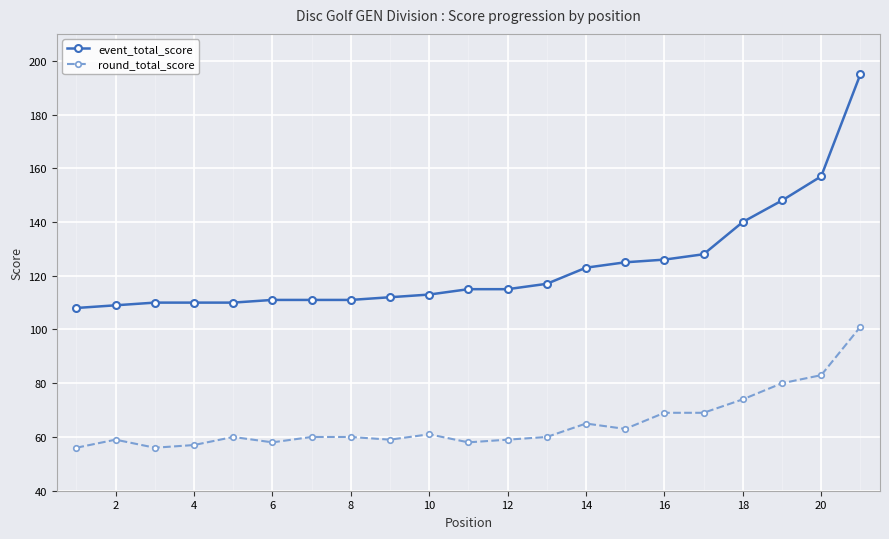

Rank the series by their maximum value, from lowest to highest.

round_total_score, event_total_score